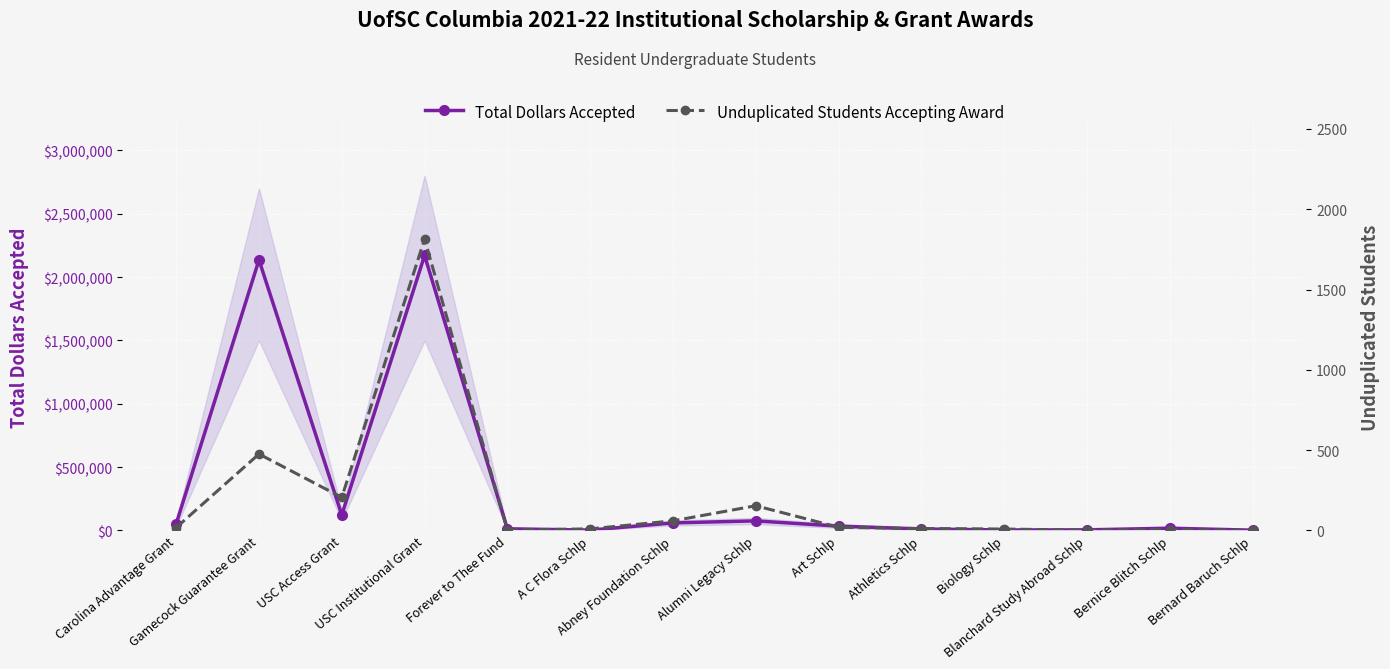

Is the value of Total Dollars Accepted at Biology Schlp greater than the value of Unduplicated Students Accepting Award at Abney Foundation Schlp?

Yes